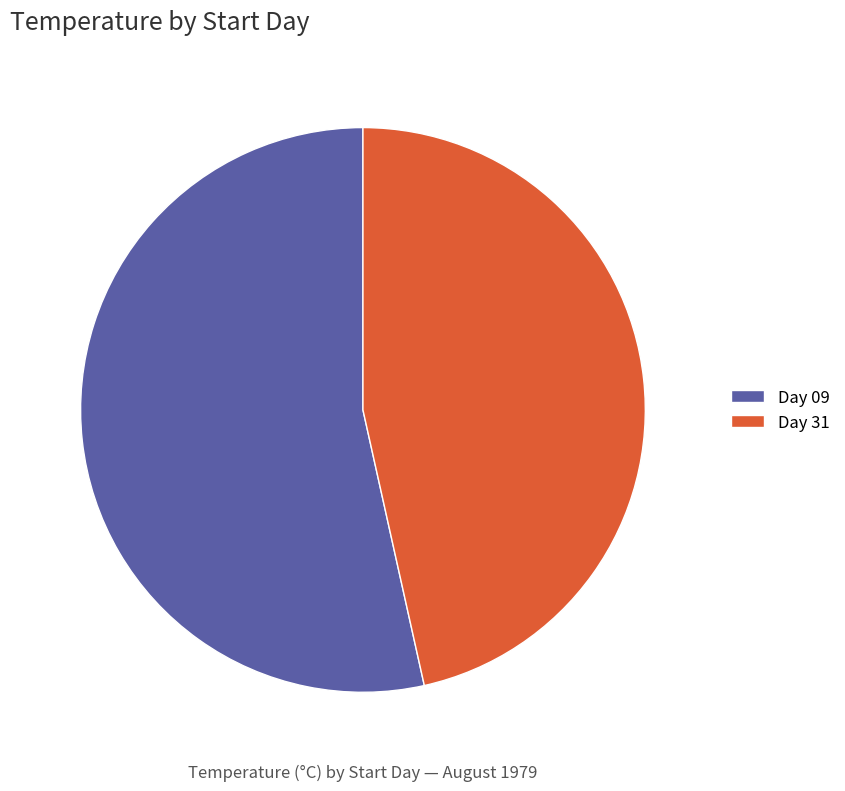

Which has a higher value, 09 or 31?

09